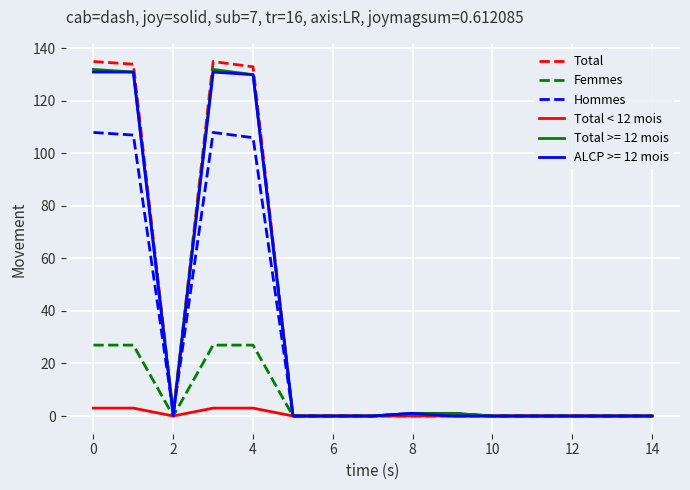

What is the greatest value displayed?

135